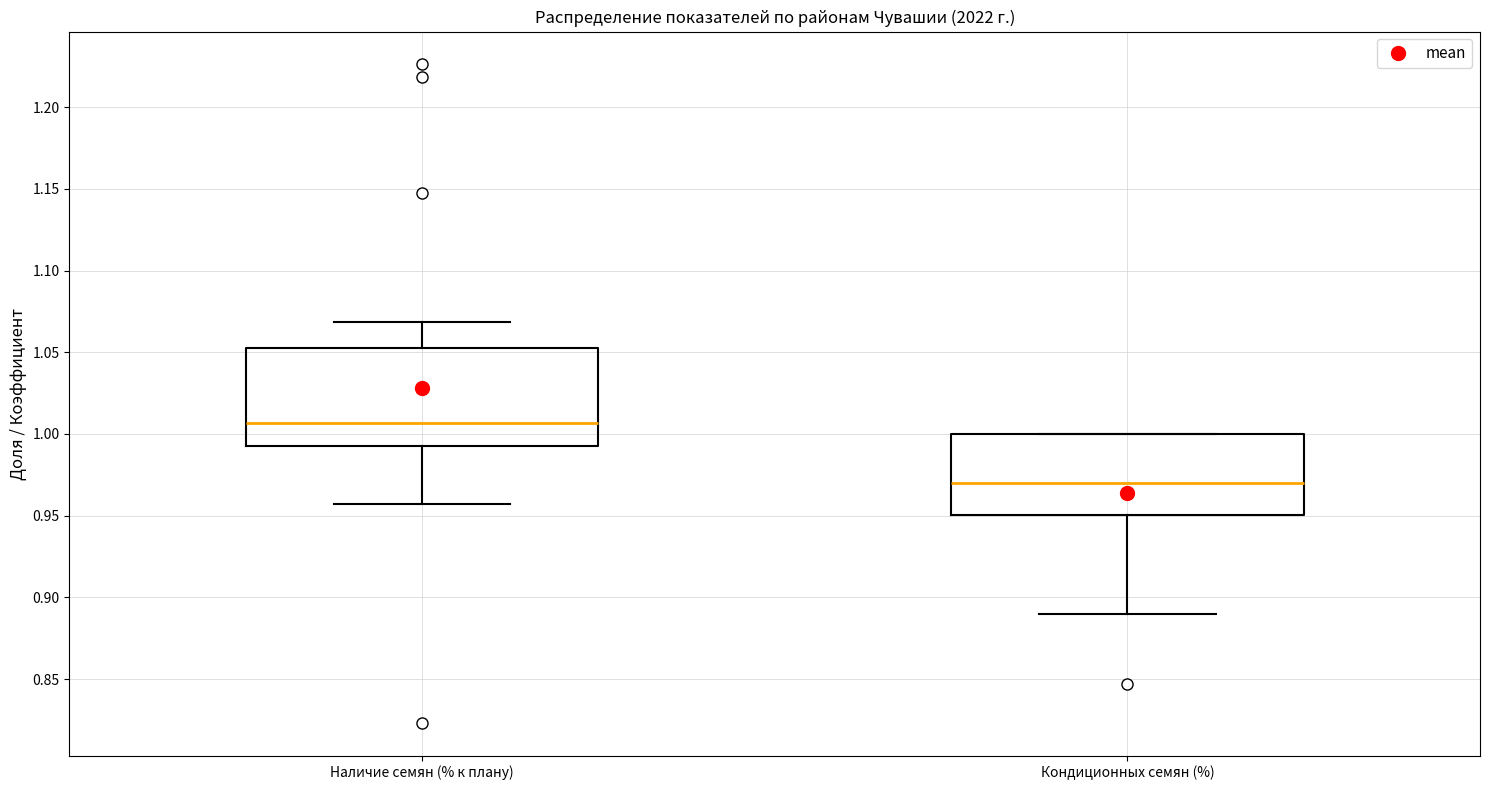

Which box has the highest median line?

Наличие семян (% к плану)